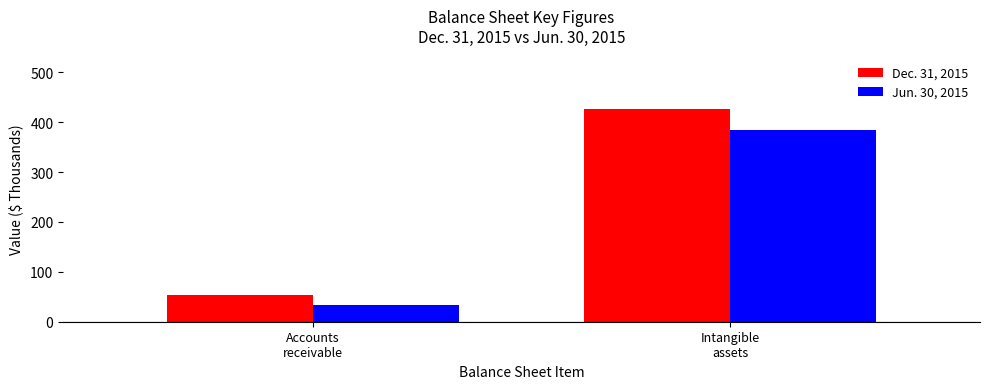

Read the Jun. 30, 2015 value at Intangible
assets.

385